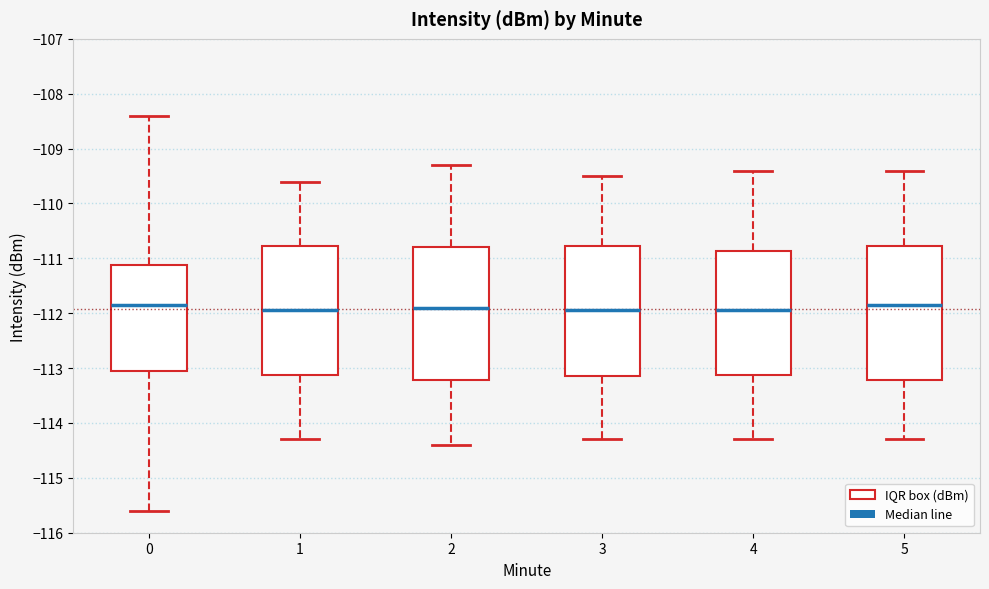

Reading left to right, read every box against the y-axis: the position of its median line, the range the box covers, and the ends of its whiskers. The values are not printed on the chart, so give them approximately, as read against the axis.

0: median -111.9, box -113.0 to -111.1, whiskers -115.6 to -108.4
1: median -111.9, box -113.1 to -110.8, whiskers -114.3 to -109.6
2: median -111.9, box -113.2 to -110.8, whiskers -114.4 to -109.3
3: median -111.9, box -113.1 to -110.8, whiskers -114.3 to -109.5
4: median -111.9, box -113.1 to -110.9, whiskers -114.3 to -109.4
5: median -111.8, box -113.2 to -110.8, whiskers -114.3 to -109.4